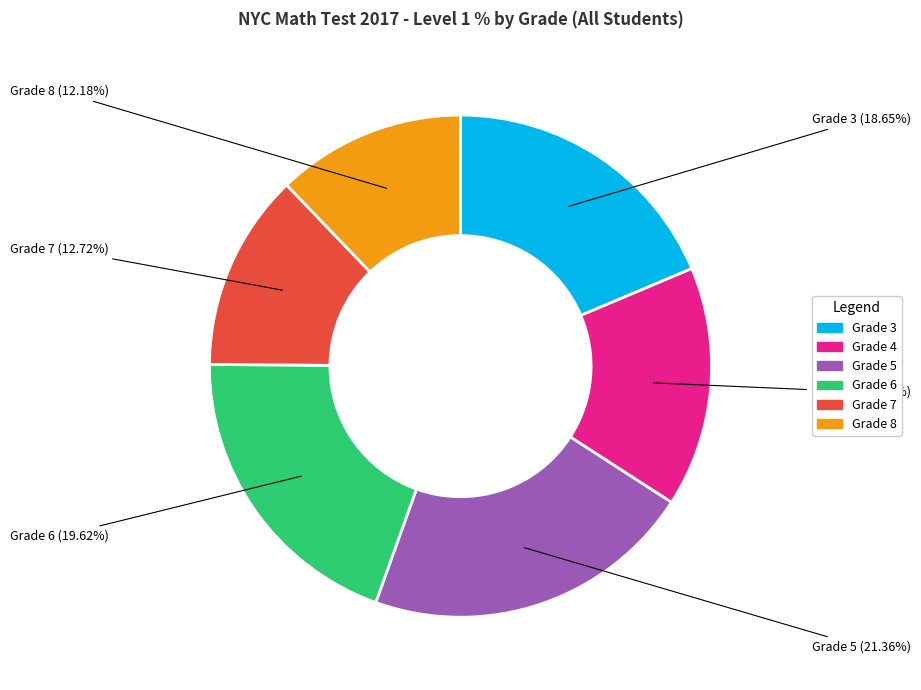

Is it true that Grade 6 is 20% of the pie?

True